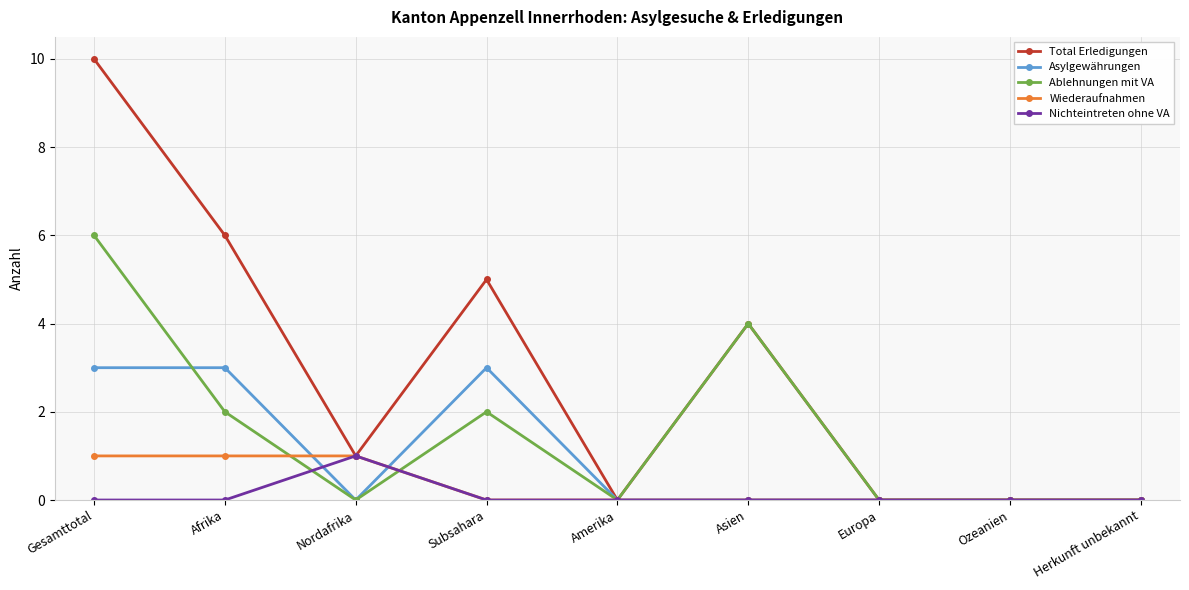

Rank the series at Afrika from lowest to highest value.

Nichteintreten ohne VA, Wiederaufnahmen, Ablehnungen mit VA, Asylgewährungen, Total Erledigungen